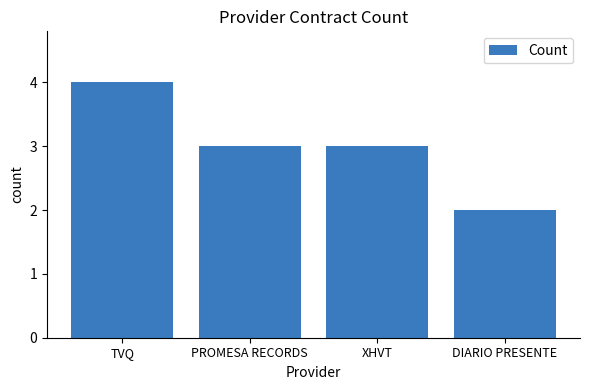

Which has a higher value, DIARIO PRESENTE or TVQ?

TVQ